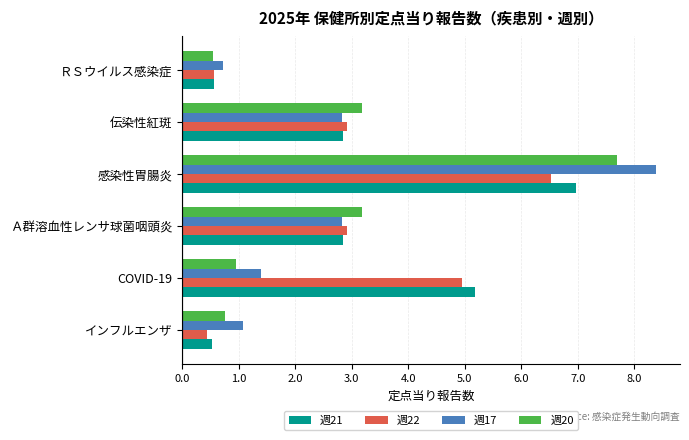

The value of 週20 at COVID-19 is 1.0. True or false?

True